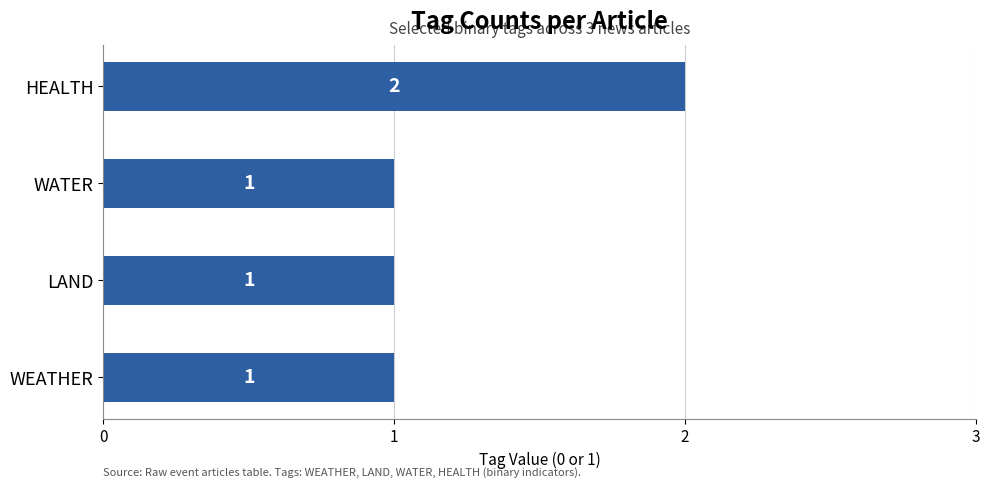

How many bars are there in total?

4